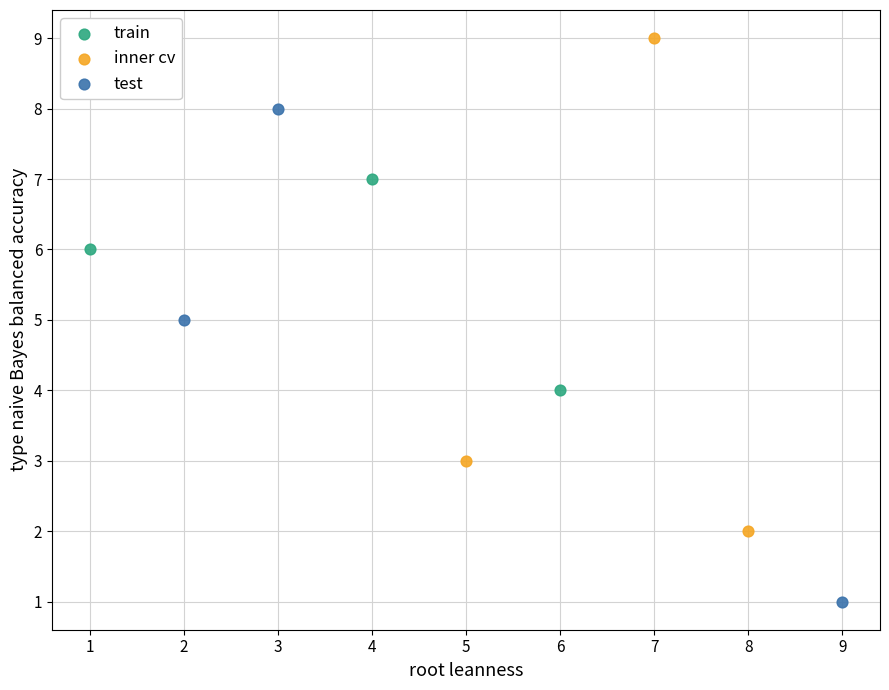

Which series contains the highest Y value?

inner cv